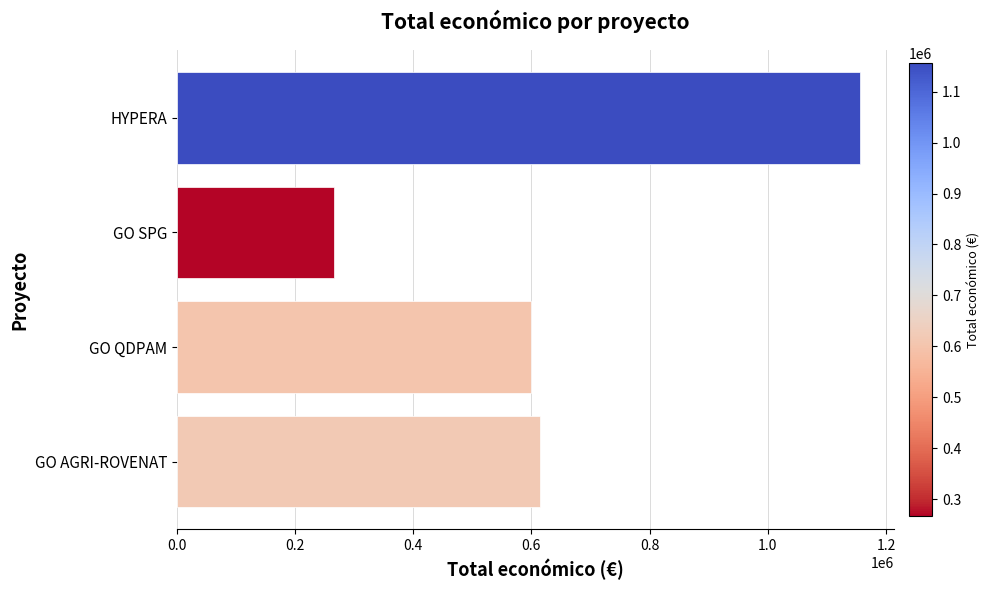

Is it true that the value at HYPERA is 1790175?

False